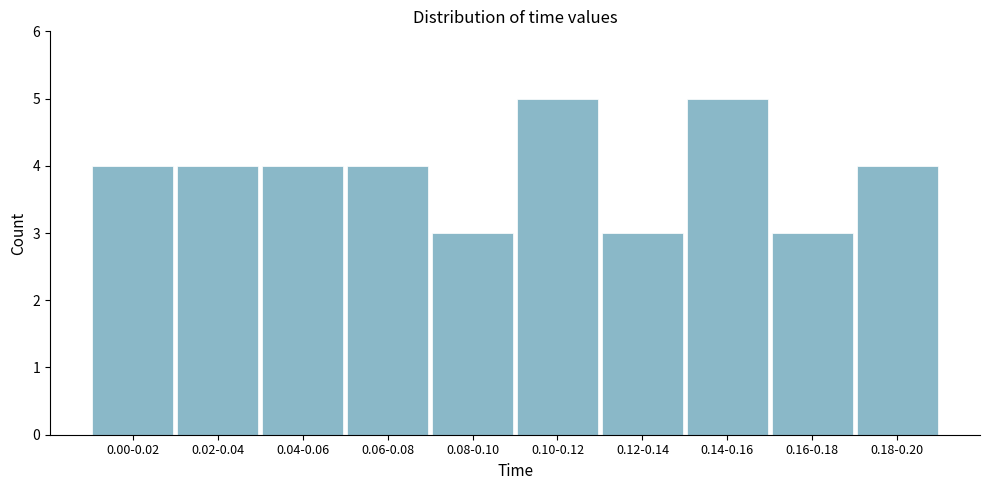

Reading left to right, list all the values displayed in this chart.

4	4	4	4	3	5	3	5	3	4